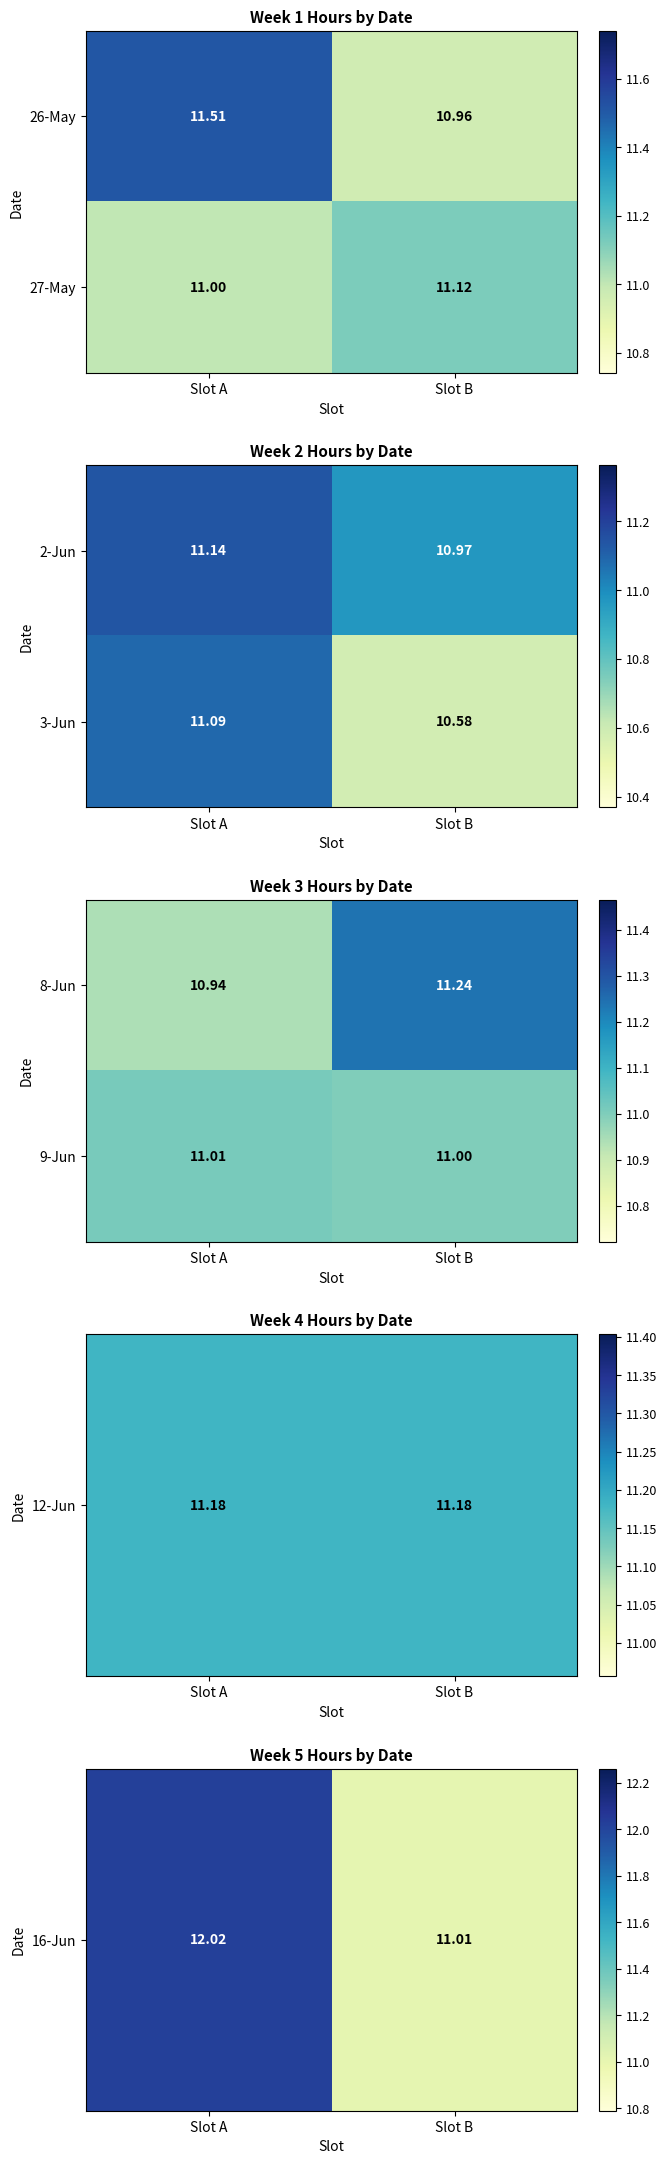

Is the value of 9-Jun at Slot B greater than the value of 8-Jun at Slot A?

Yes